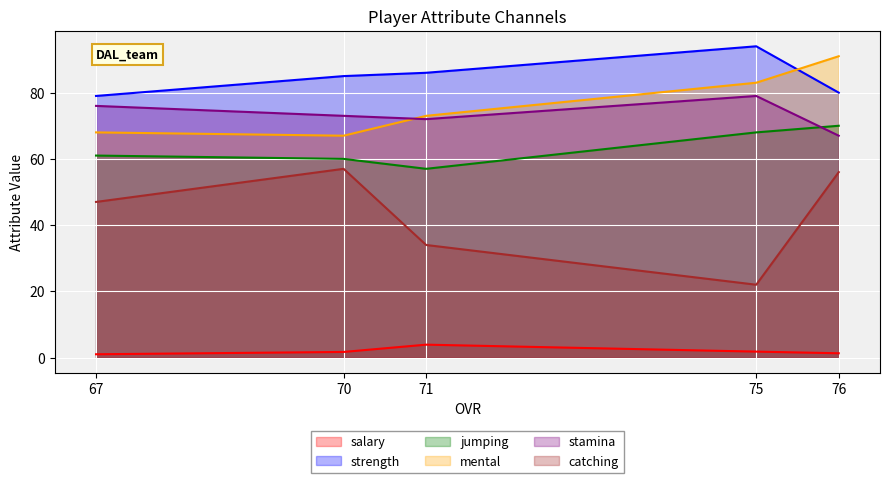

True or false: jumping has more than 2 points higher than both neighbors.

False